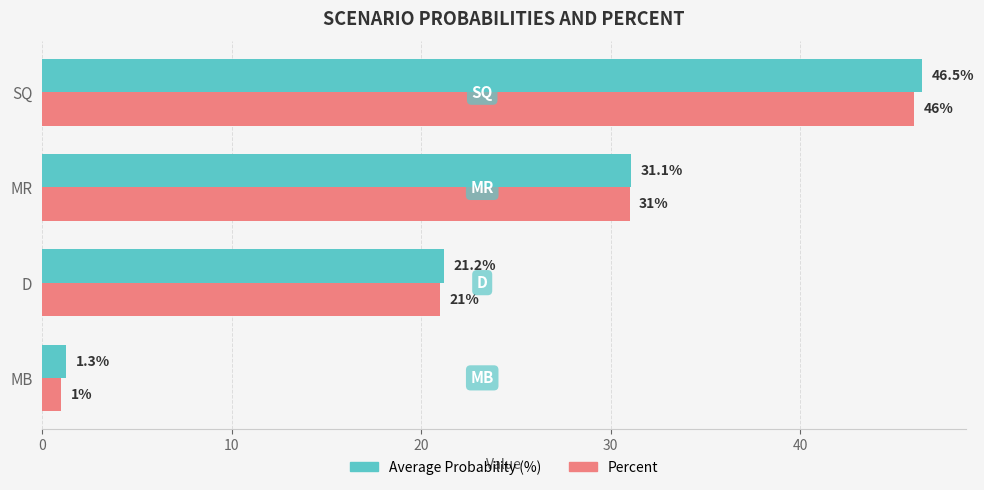

Which series has the largest range (max minus min)?

Average Probability (%)